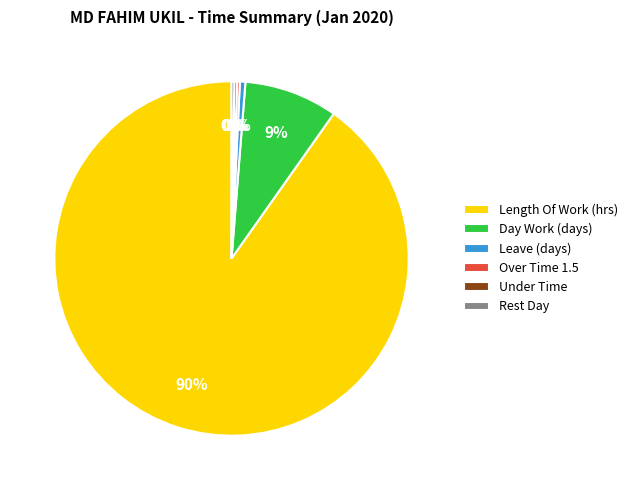

To the nearest percent, what is the difference between the largest and smallest slice percentages?

90%